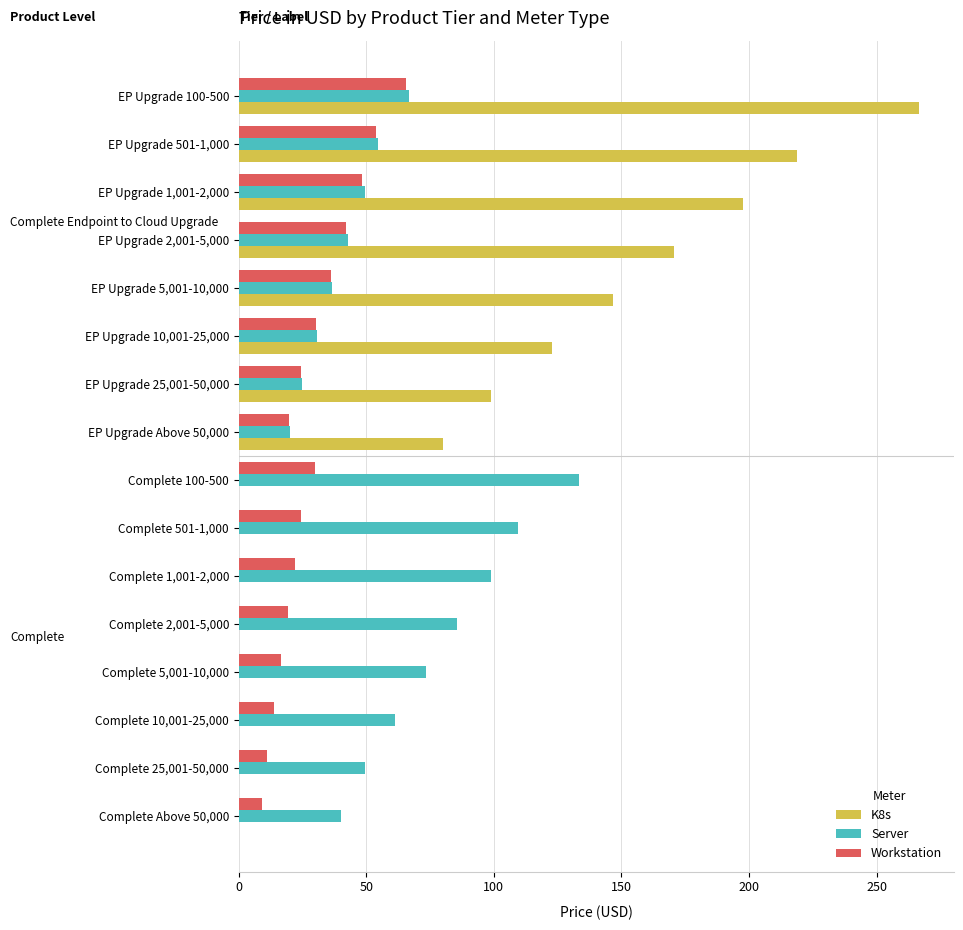

What is the sum of all Workstation values?

465.7